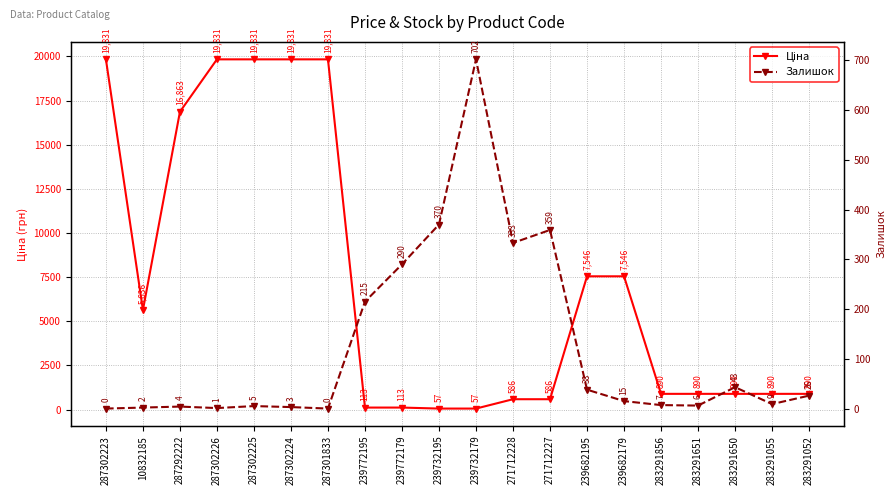

List the series in order of their overall mean, lowest first.

Залишок, Ціна